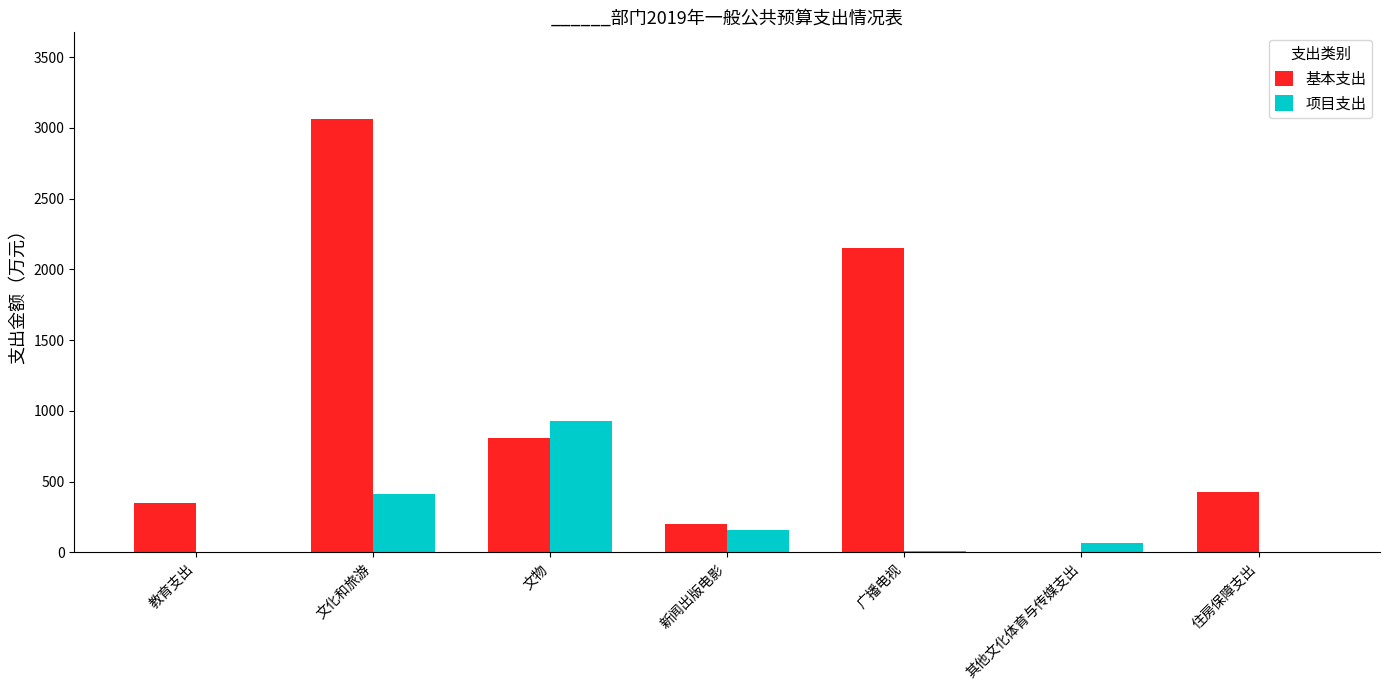

How many groups of bars are there?

7